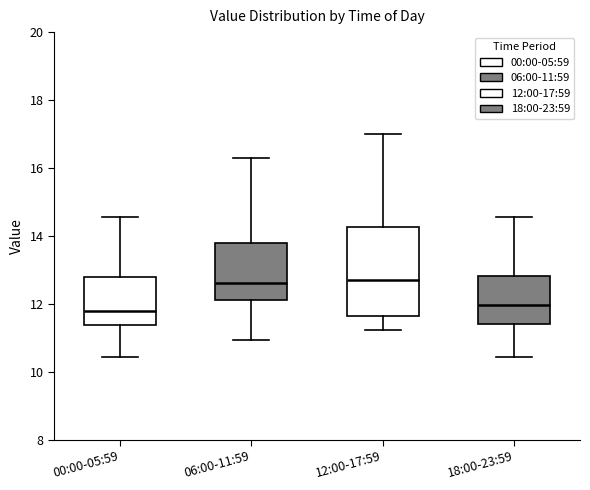

Reading left to right, transcribe this box plot: for each box, give where its median line is, the range the box spans, and where its two whiskers end, as read against the y-axis. The values are not printed on the chart, so give them approximately, as read against the axis.

00:00-05:59: median 11.8, box 11.4 to 12.8, whiskers 10.4 to 14.6
06:00-11:59: median 12.6, box 12.2 to 13.8, whiskers 11.0 to 16.4
12:00-17:59: median 12.8, box 11.6 to 14.2, whiskers 11.2 to 17.0
18:00-23:59: median 12.0, box 11.4 to 12.8, whiskers 10.4 to 14.6